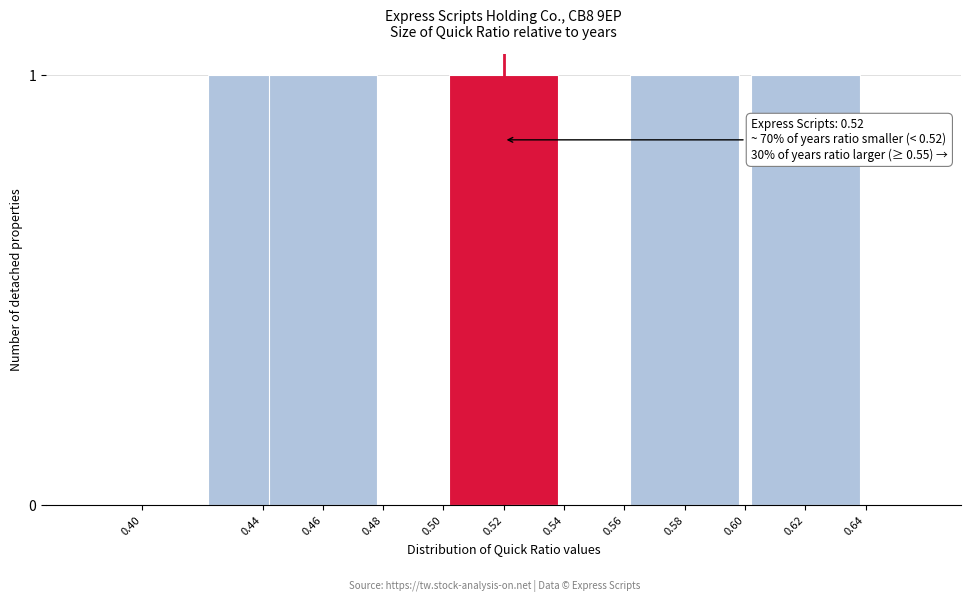

Reading right to left, what are all the values shown in this chart?

0.64=0	0.62=1	0.60=0	0.58=1	0.56=0	0.54=0	0.52=1	0.50=0	0.48=0	0.46=1	0.44=1	0.40=0